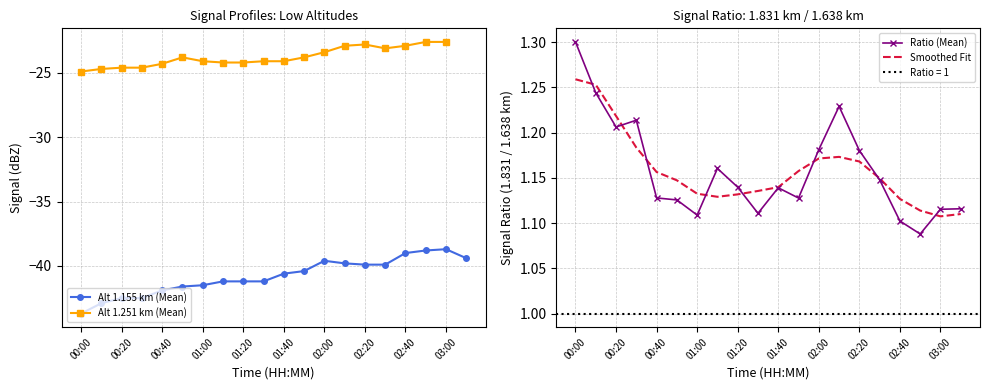

Which series ends up on top after the final intersection of Smoothed Fit and Ratio (Mean)?

Ratio (Mean)